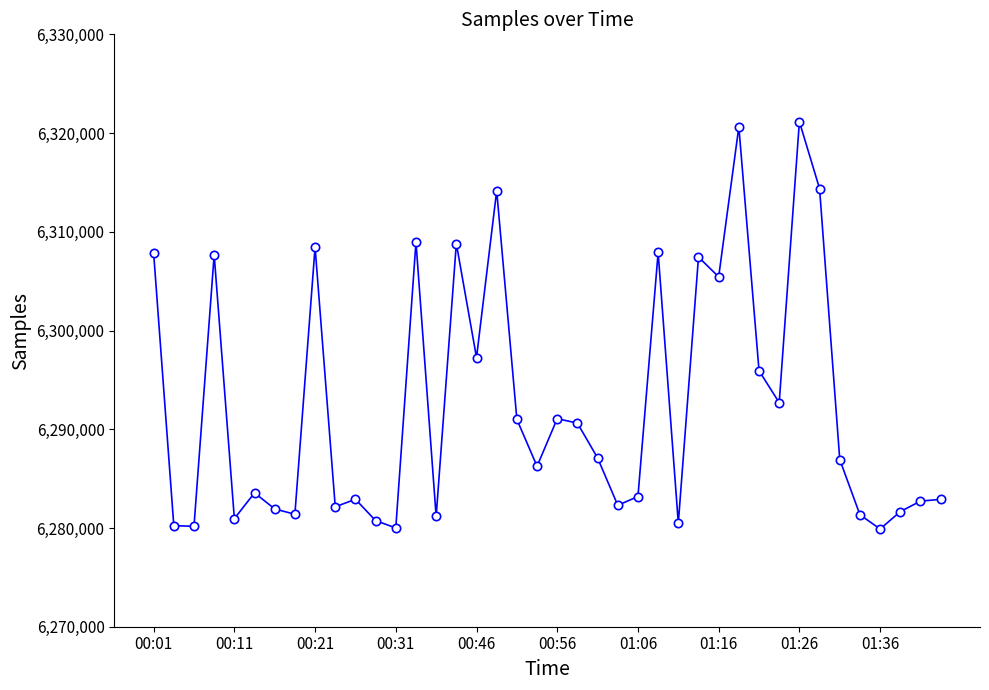

What is the sum of all values?

251701454